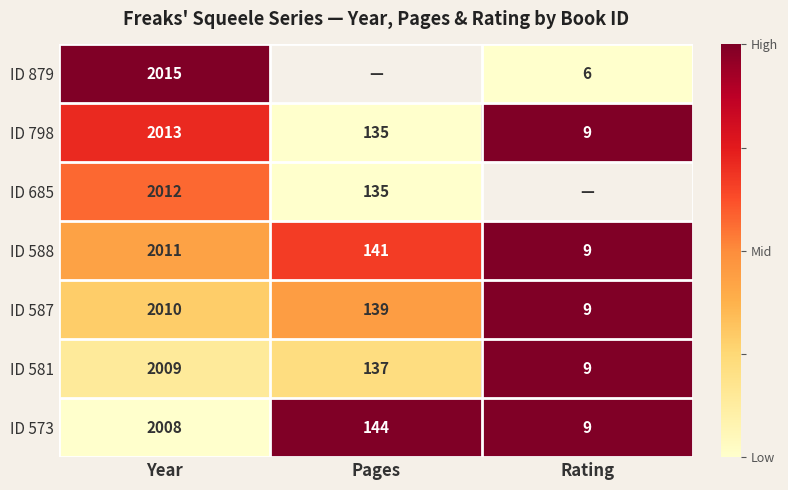

At which label does ID 798 reach its minimum?

Rating